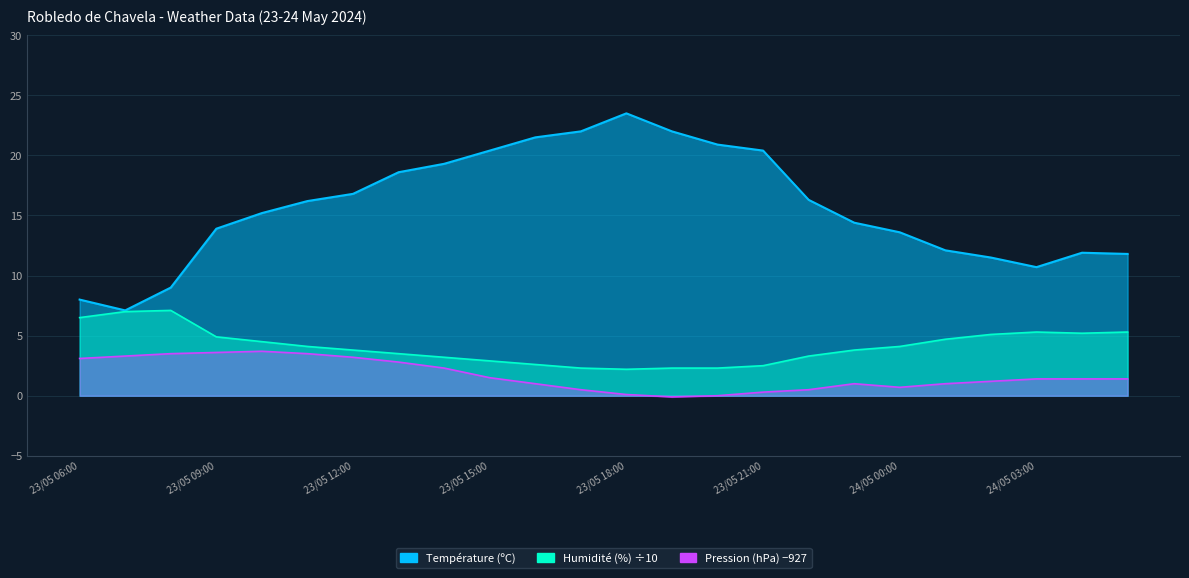

What is the label of the 3rd point from the right?

24/05 03:00